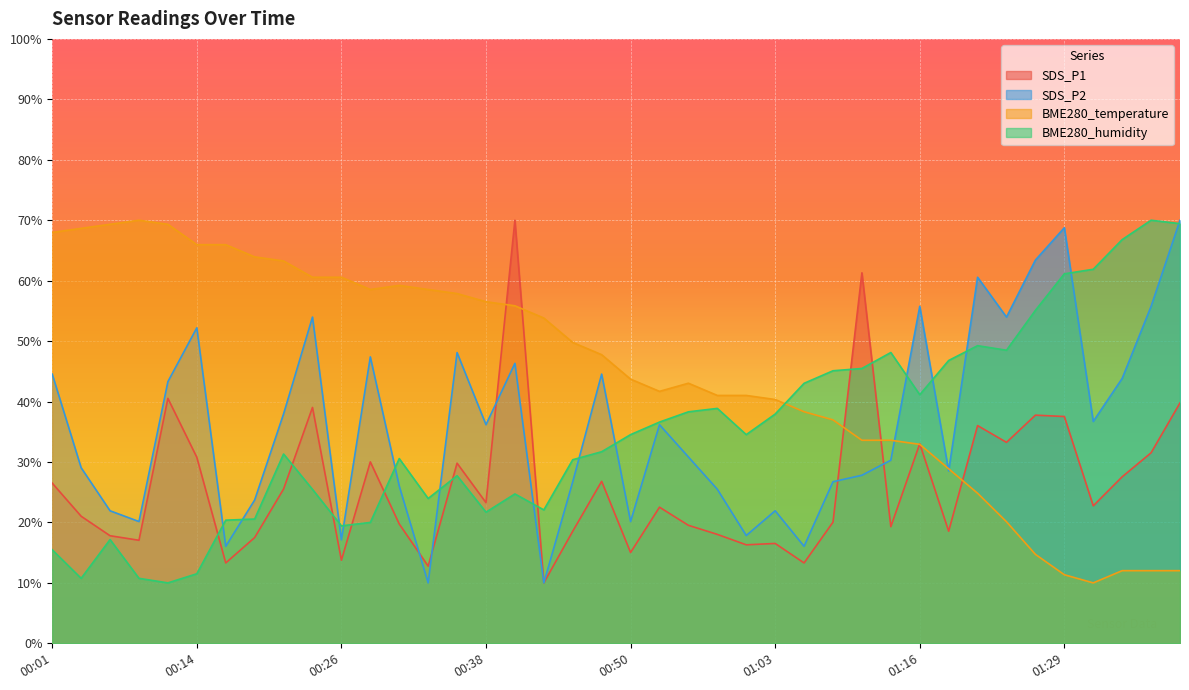

What is the value of the BME280_temperature point at the 12th from the left?

58.5